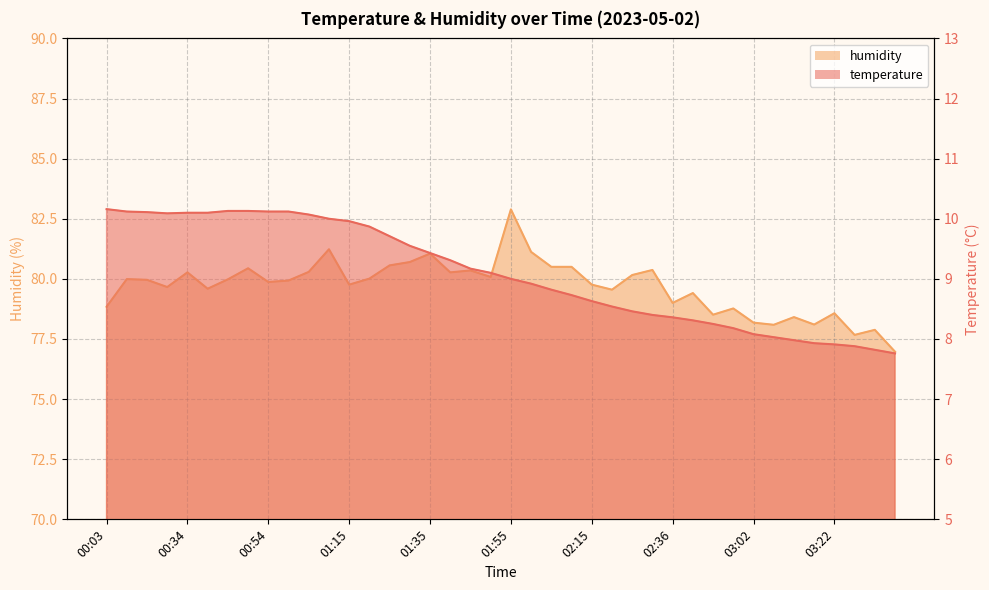

What is the sum of the temperature values at 03:12 and 02:05?

16.8